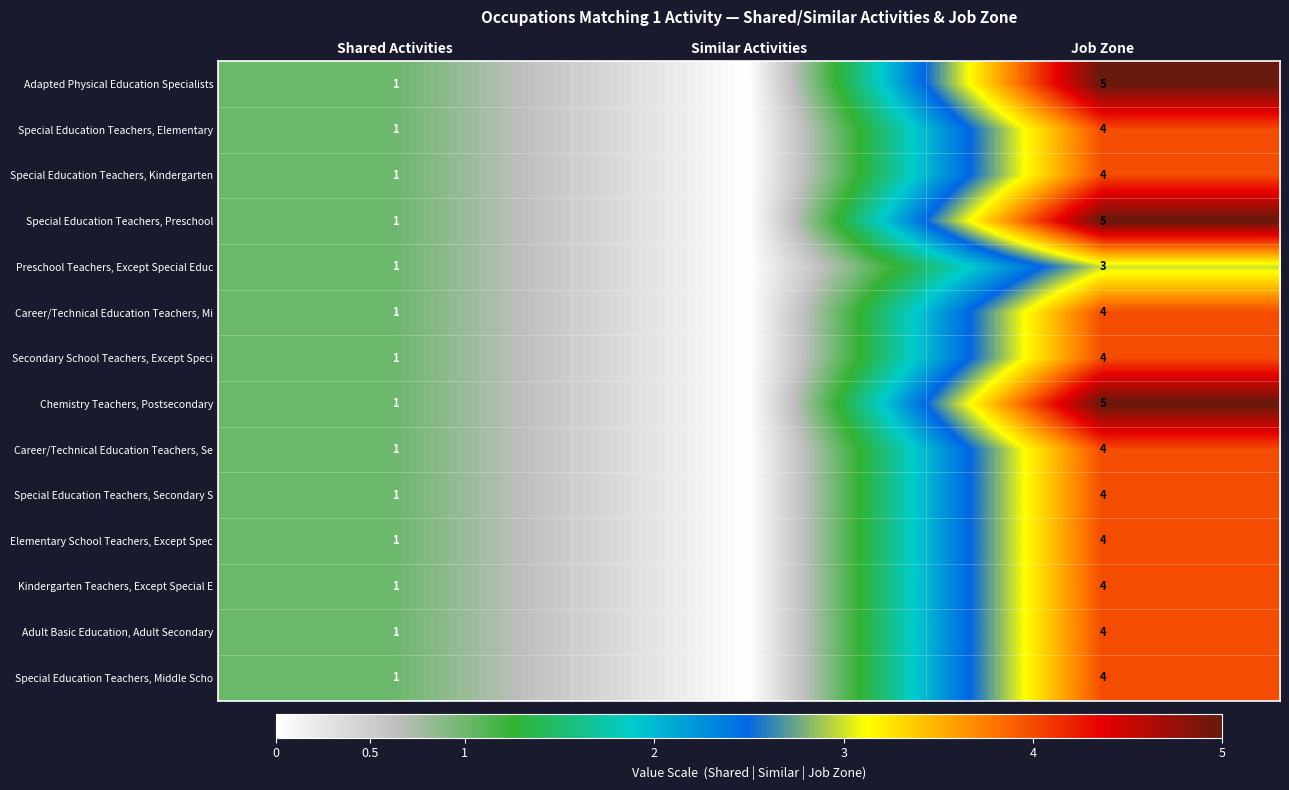

How many values in the Preschool Teachers, Except Special Educ series are below 1?

1